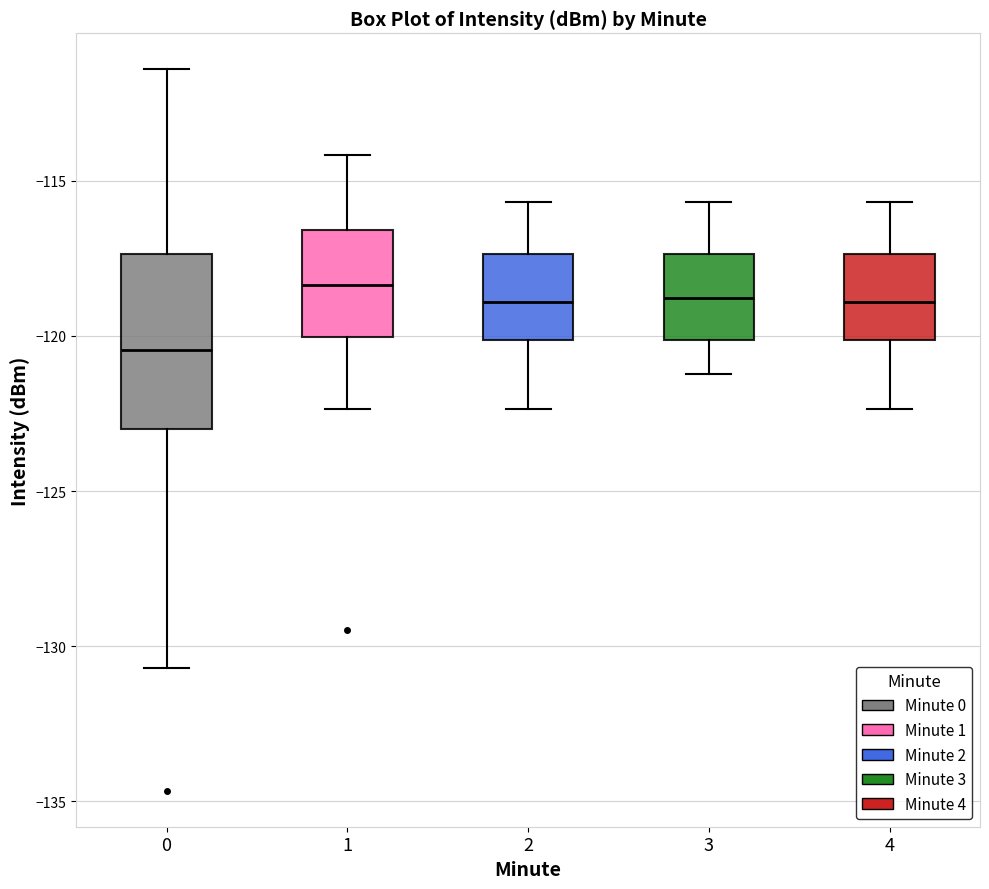

Which box is the tallest, from its lower edge to its upper edge?

0